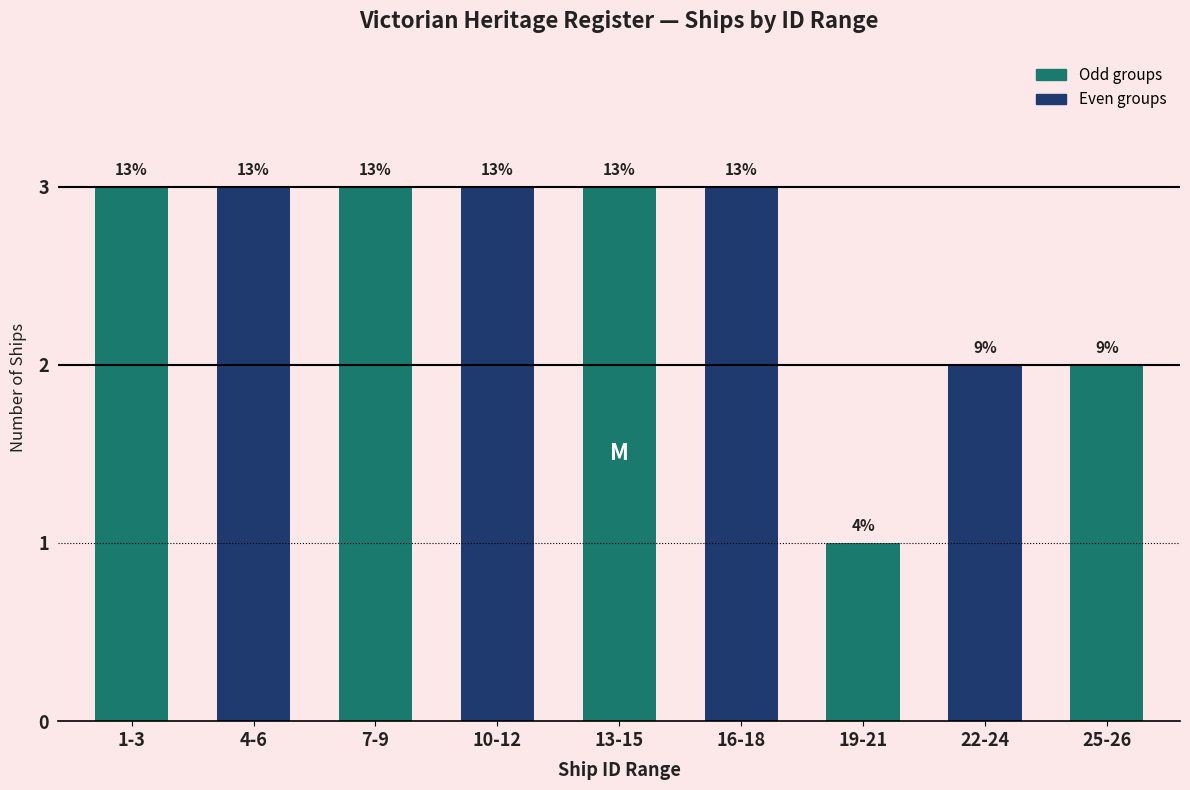

Are the bars horizontal?

No